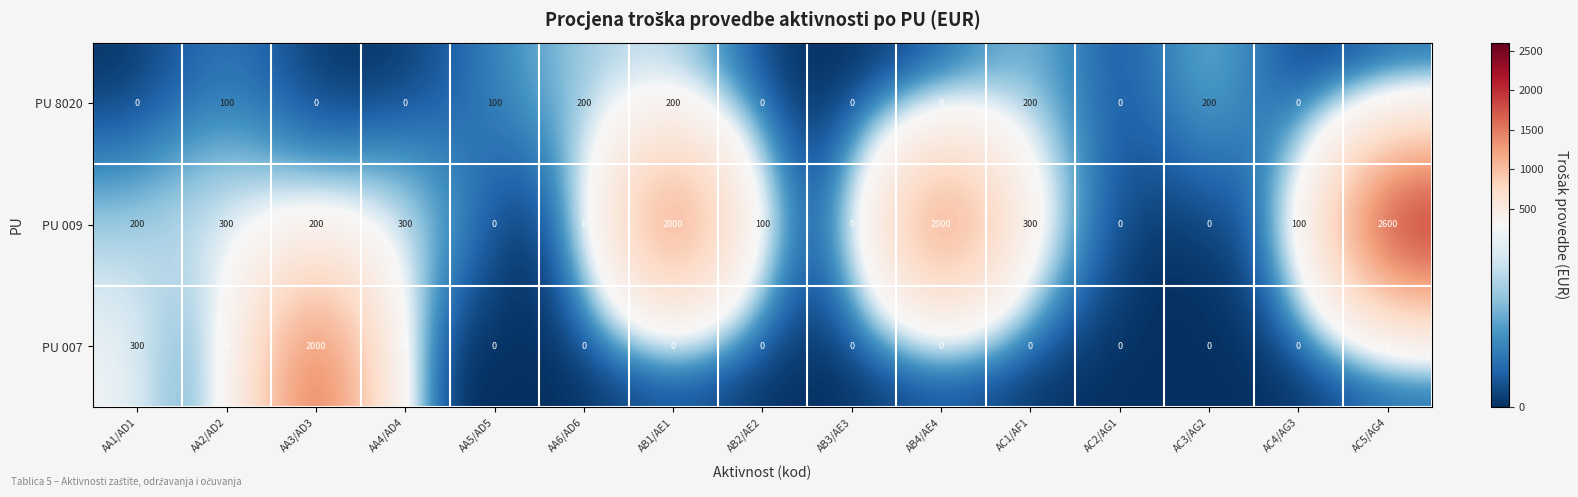

Rank the series by their average value, from highest to lowest.

PU 009, PU 007, PU 8020